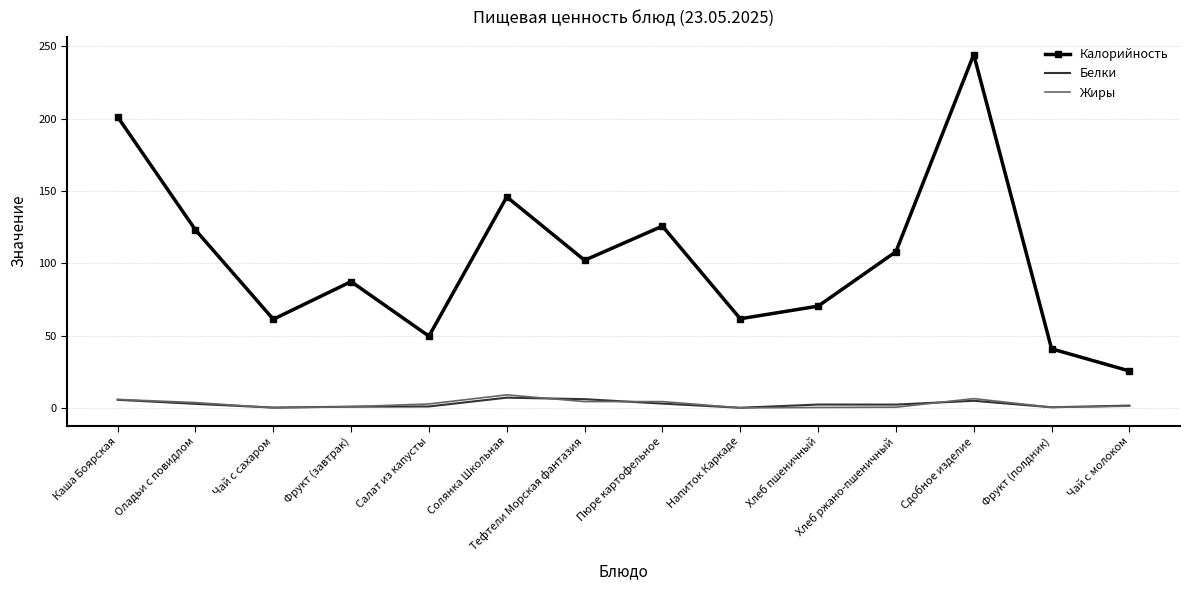

Which series has the widest spread of values?

Калорийность